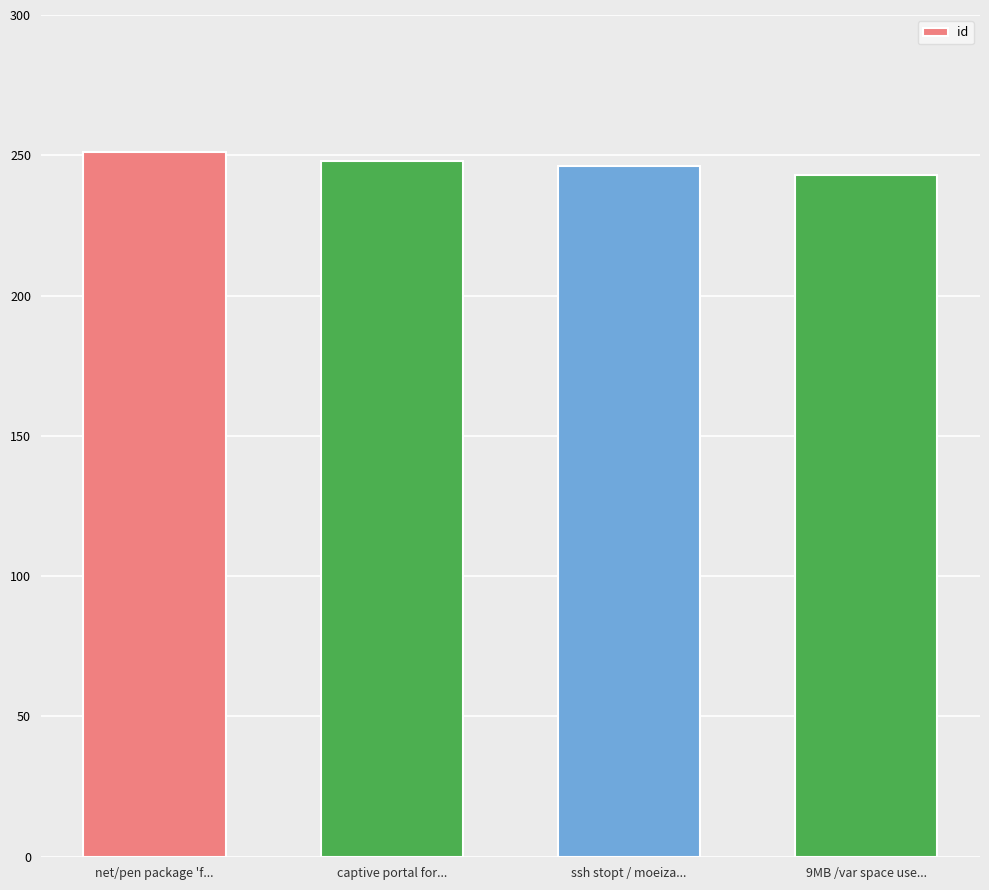

Reading right to left, transcribe all the data shown in this chart.

9MB /var space use...=243	ssh stopt / moeiza...=246	captive portal for...=248	net/pen package 'f...=251